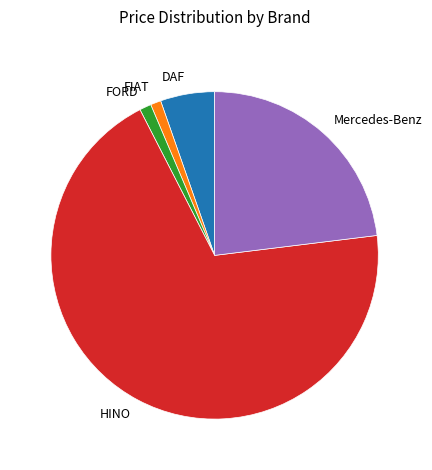

What is the largest slice in the pie chart?

HINO